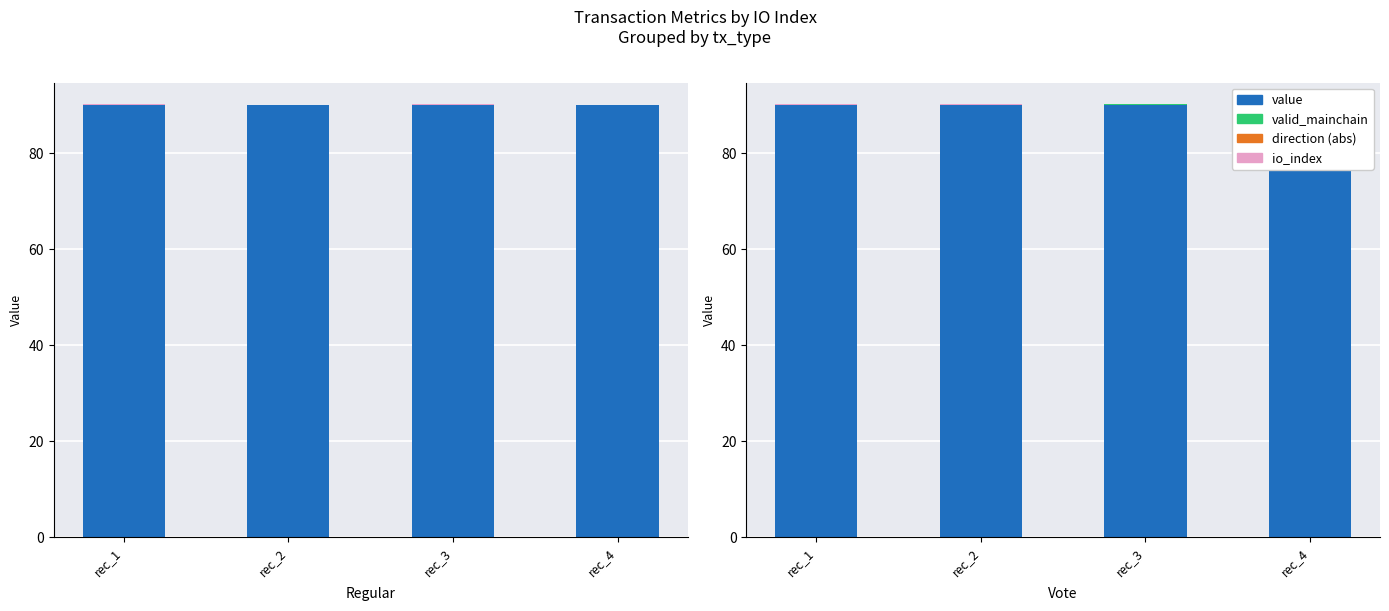

At how many categories does at least one series exceed 80?

4